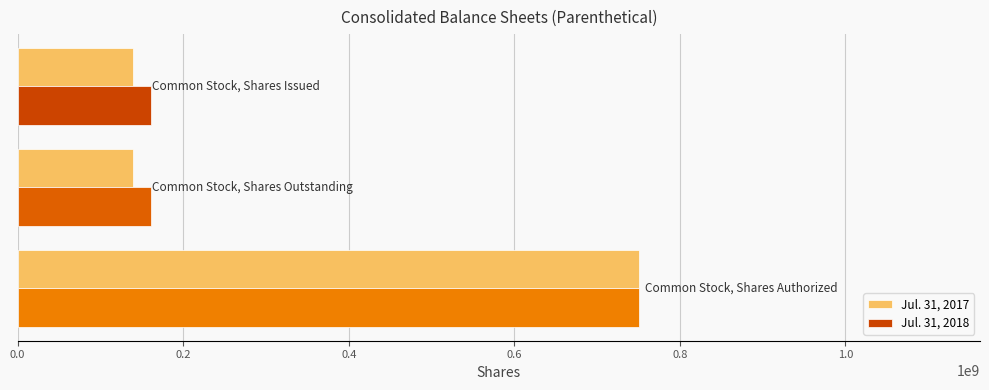

Which series has the widest spread of values?

Jul. 31, 2017